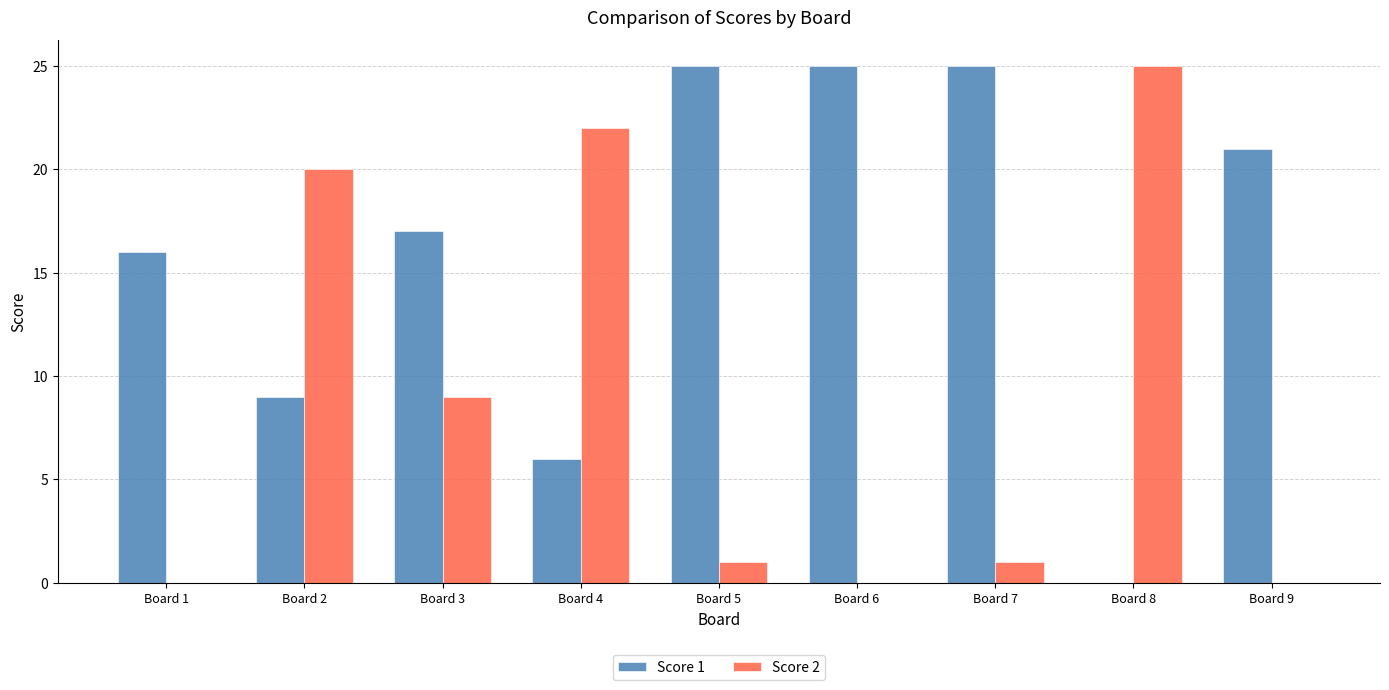

The Score 1 series shows 25 at Board 7. True or false?

True